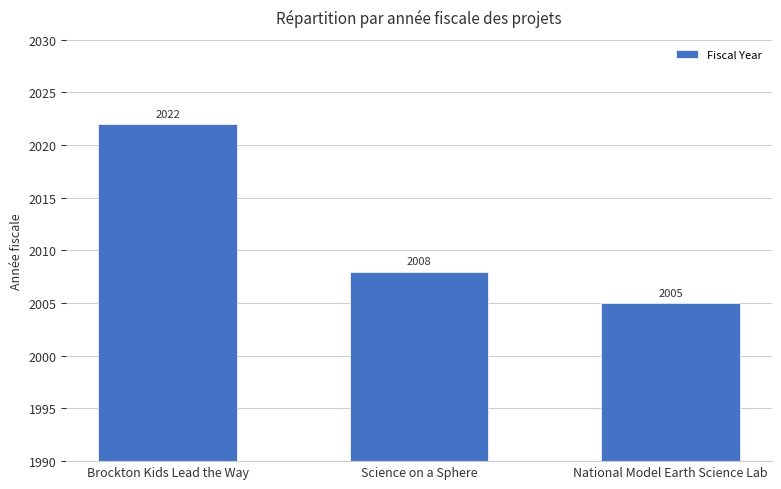

True or false: the data shows 2008 at Science on a Sphere.

True